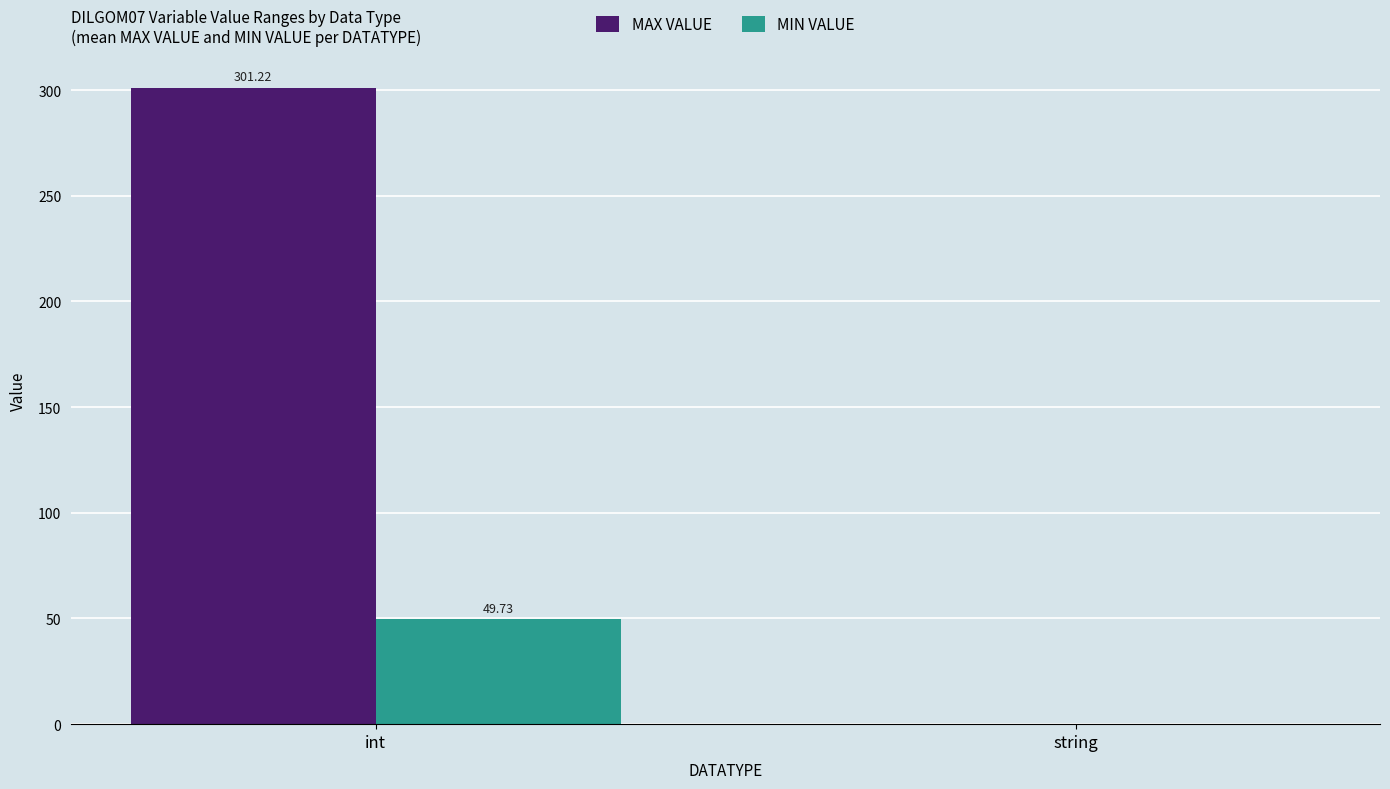

How many groups of bars are there?

2